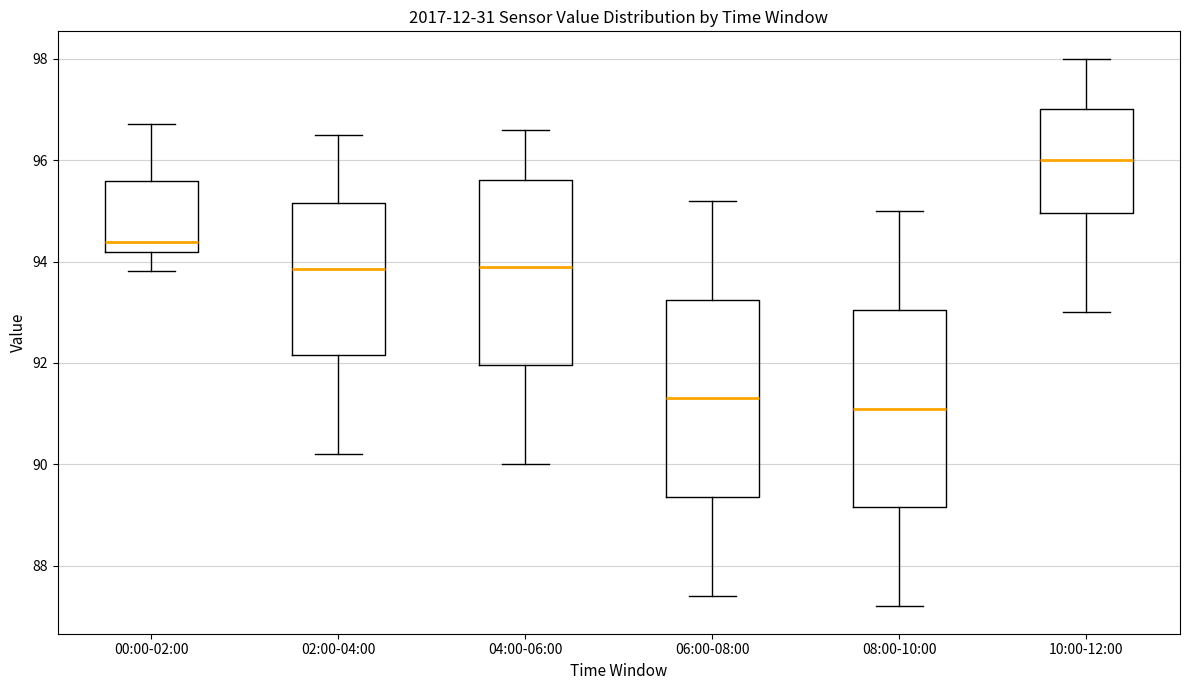

Reading left to right, read every box against the y-axis: the position of its median line, the range the box covers, and the ends of its whiskers. The values are not printed on the chart, so give them approximately, as read against the axis.

00:00-02:00: median 94.4, box 94.2 to 95.6, whiskers 93.8 to 96.8
02:00-04:00: median 93.8, box 92.2 to 95.2, whiskers 90.2 to 96.6
04:00-06:00: median 94.0, box 92.0 to 95.6, whiskers 90.0 to 96.6
06:00-08:00: median 91.4, box 89.4 to 93.2, whiskers 87.4 to 95.2
08:00-10:00: median 91.2, box 89.2 to 93.0, whiskers 87.2 to 95.0
10:00-12:00: median 96.0, box 95.0 to 97.0, whiskers 93.0 to 98.0